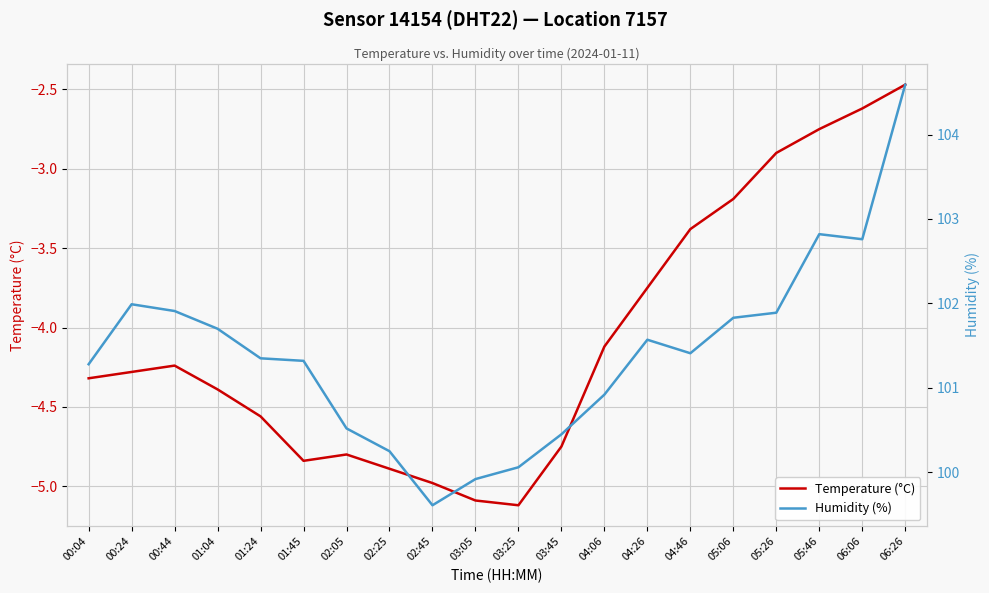

The value of Temperature (°C) at 01:45 is -4.8. True or false?

True